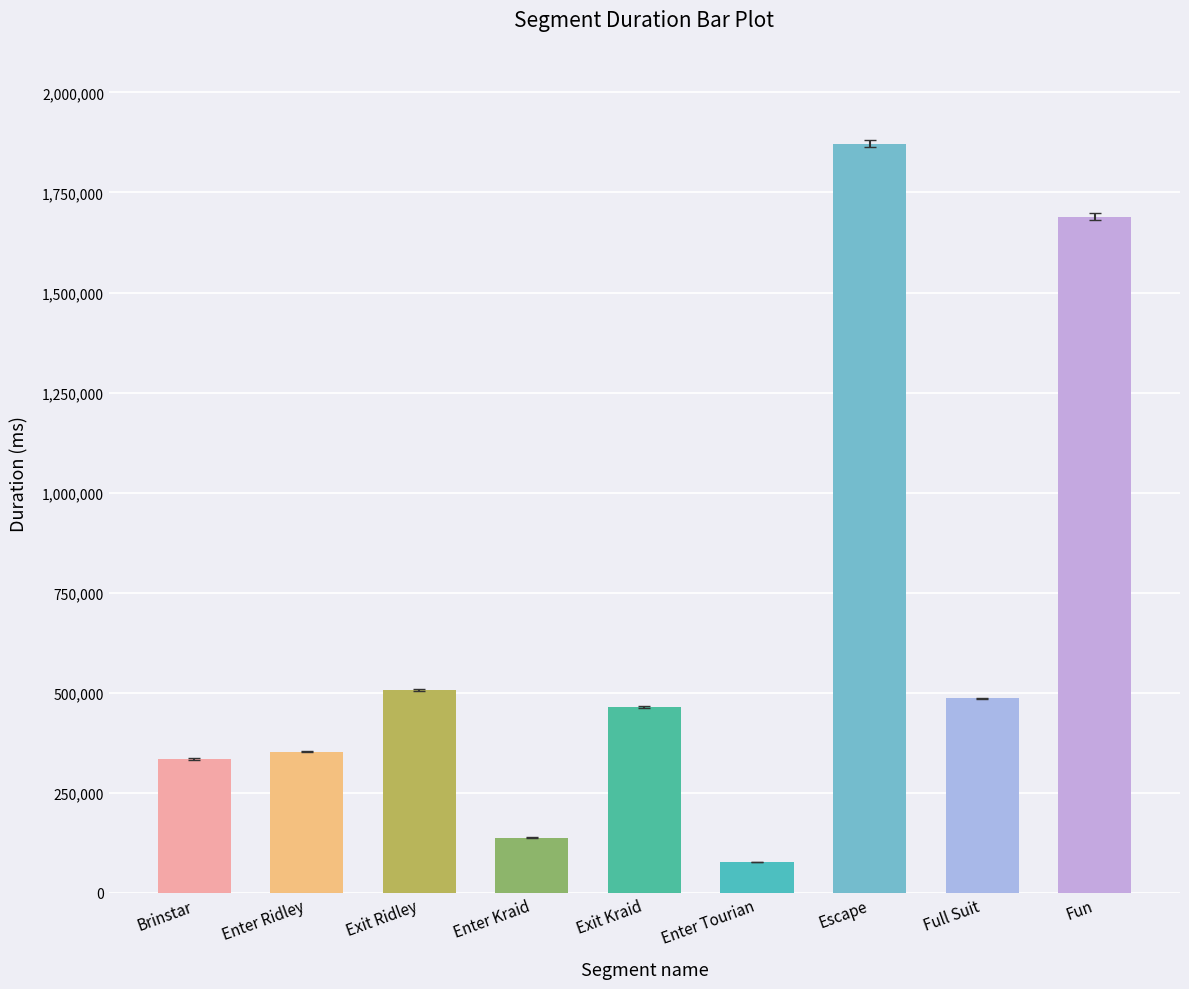

Read the value at Escape, to the nearest 10.

1871760